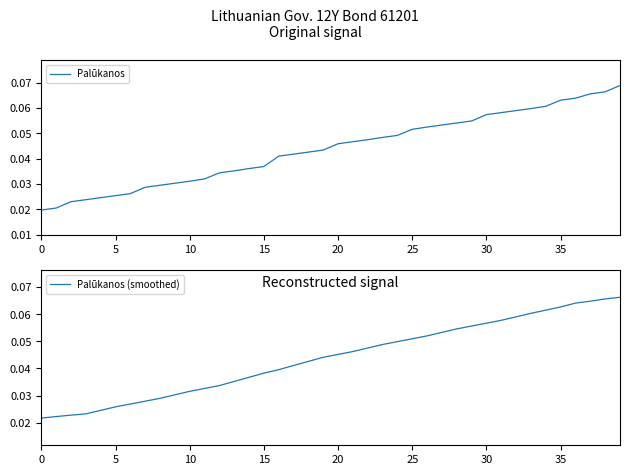

True or false: Palūkanos has more than 0 interior local peaks.

False